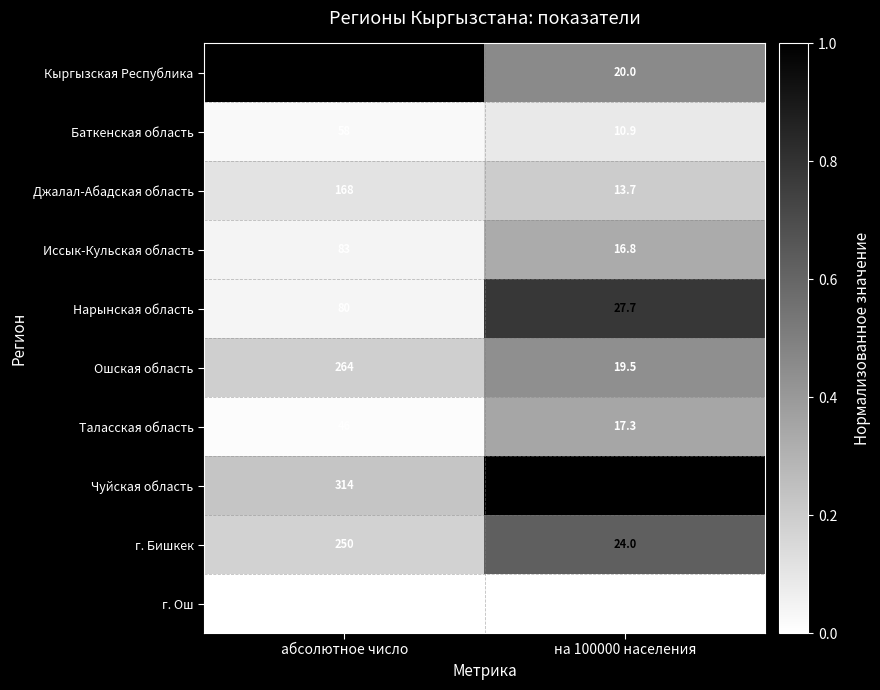

Read the Чуйская область value at на 100000 населения.

33.0